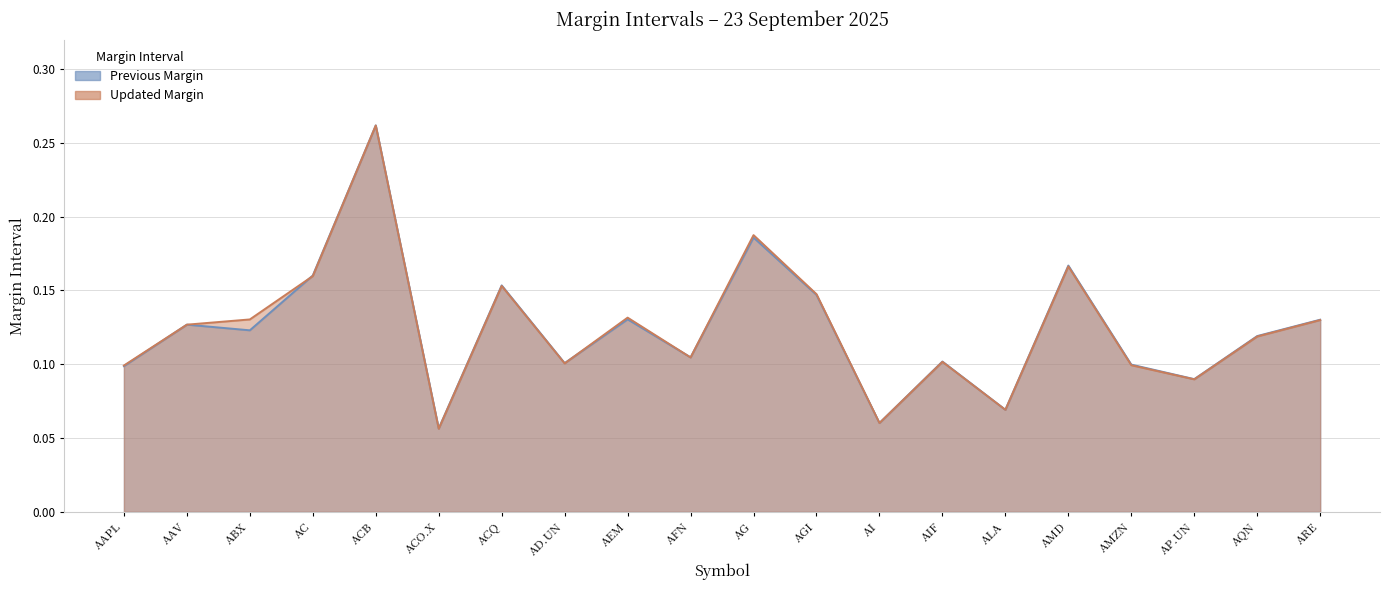

At which label is Previous Margin closest to 0?

ACO.X